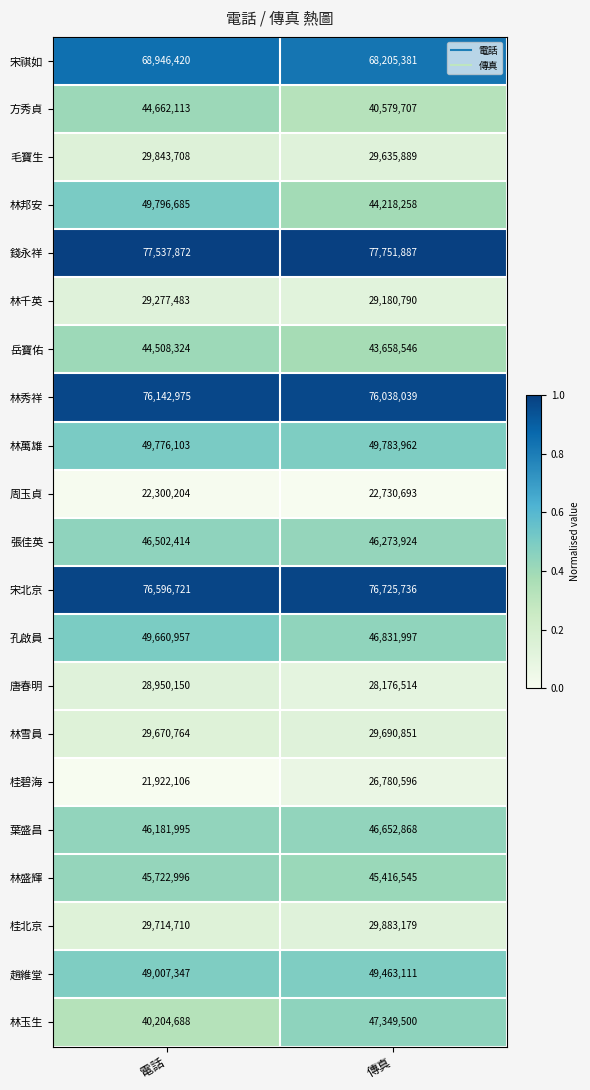

What is the maximum value shown in the chart?

77751887